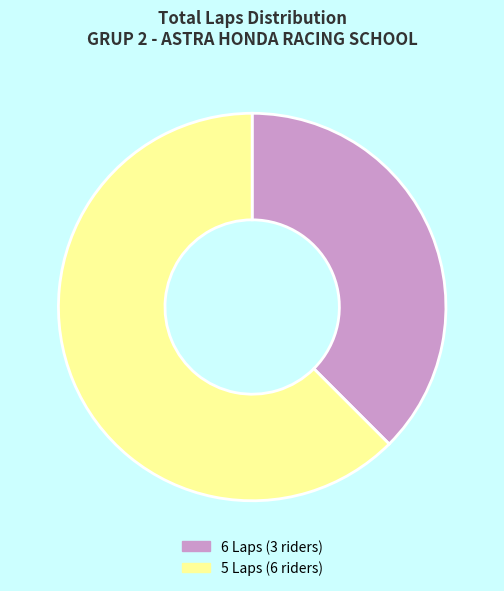

Between 6 Laps (3 riders) and 5 Laps (6 riders), which is larger?

5 Laps (6 riders)